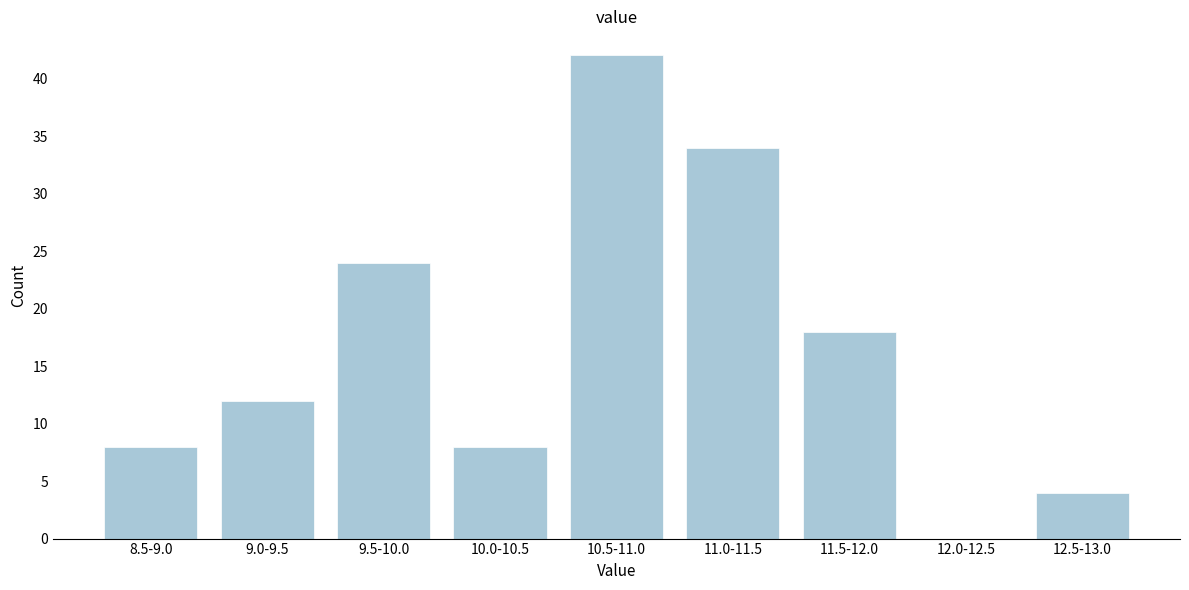

Reading right to left, transcribe all the data shown in this chart.

12.5-13.0=4	12.0-12.5=0	11.5-12.0=18	11.0-11.5=34	10.5-11.0=42	10.0-10.5=8	9.5-10.0=24	9.0-9.5=12	8.5-9.0=8